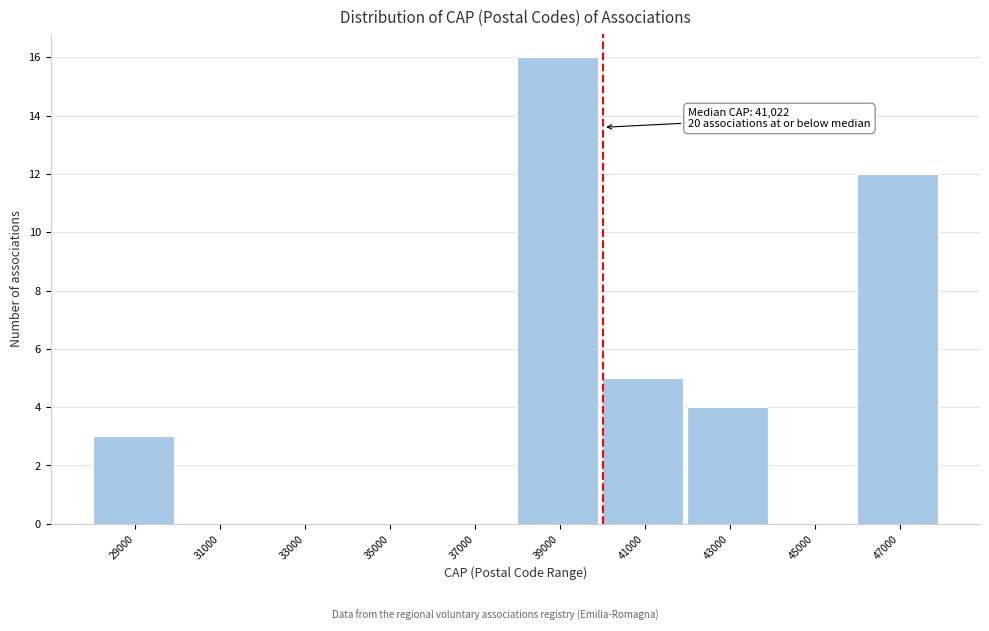

Reading left to right, extract all data points from this chart.

29000=3	31000=0	33000=0	35000=0	37000=0	39000=16	41000=5	43000=4	45000=0	47000=12